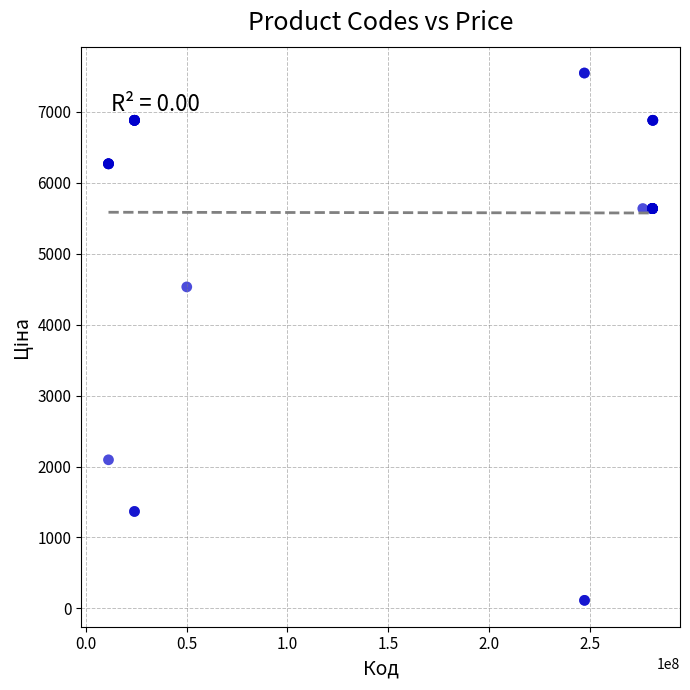

What Y value in the scatter plot is closest to 3829?

4531.4